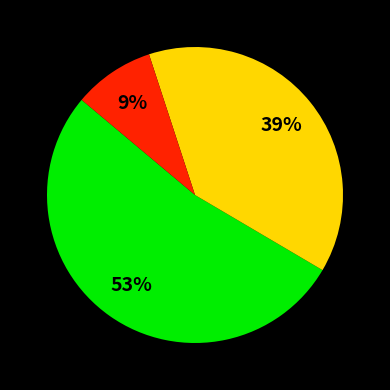

Is there a majority slice in this chart?

Yes